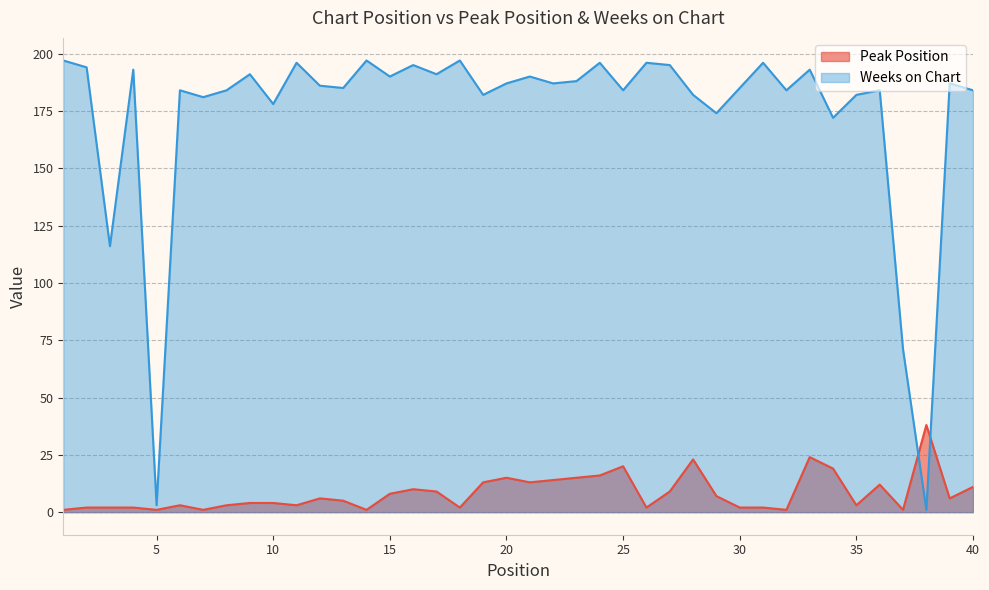

Reading right to left, transcribe all the data shown in this chart.

Peak Position: 40=11	39=6	38=38	37=1	36=12	35=3	34=19	33=24	32=1	31=2	30=2	29=7	28=23	27=9	26=2	25=20	24=16	23=15	22=14	21=13	20=15	19=13	18=2	17=9	16=10	15=8	14=1	13=5	12=6	11=3	10=4	9=4	8=3	7=1	6=3	5=1	4=2	3=2	2=2	1=1
Weeks on Chart: 40=184	39=187	38=1	37=71	36=184	35=182	34=172	33=193	32=184	31=196	30=185	29=174	28=182	27=195	26=196	25=184	24=196	23=188	22=187	21=190	20=187	19=182	18=197	17=191	16=195	15=190	14=197	13=185	12=186	11=196	10=178	9=191	8=184	7=181	6=184	5=3	4=193	3=116	2=194	1=197